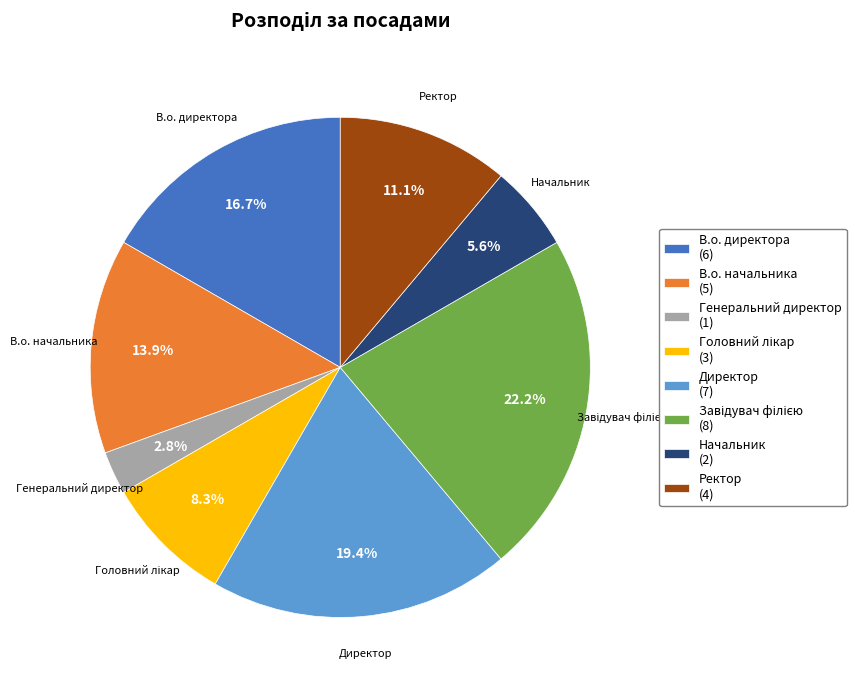

What is the smallest slice in the pie chart?

Генеральний директор